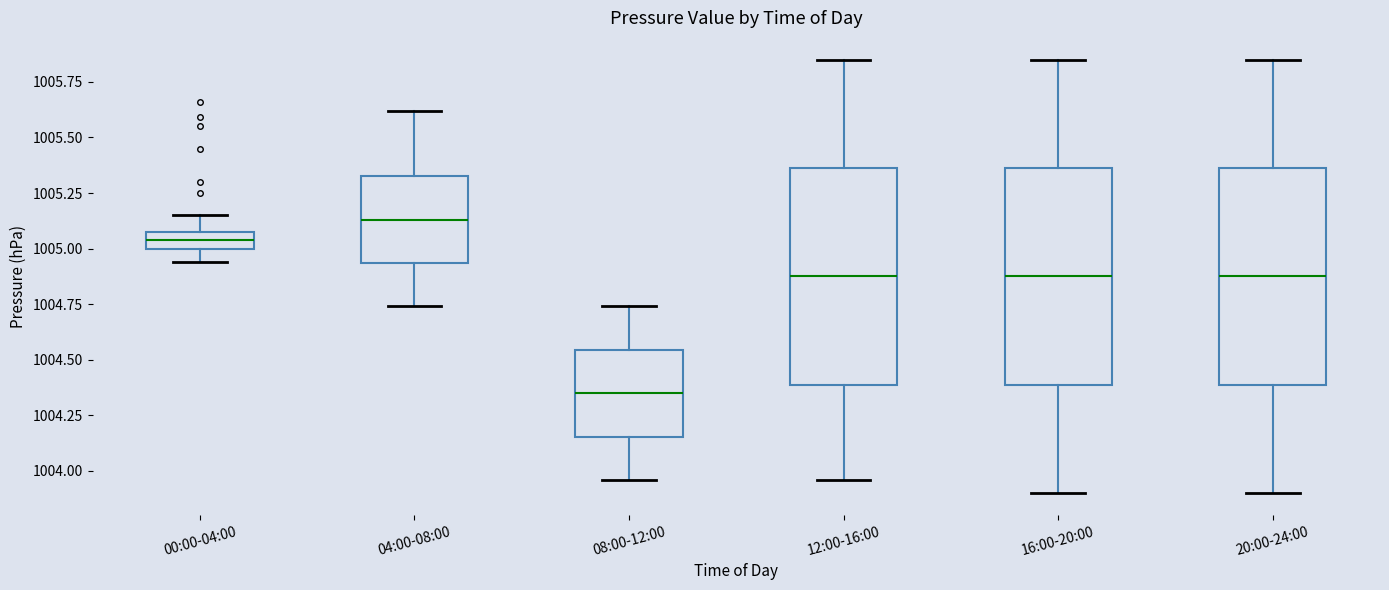

Where does the median line of the box for 08:00-12:00 sit on the y-axis? The values are not printed on the chart, so give them approximately, as read against the axis.

1004.35